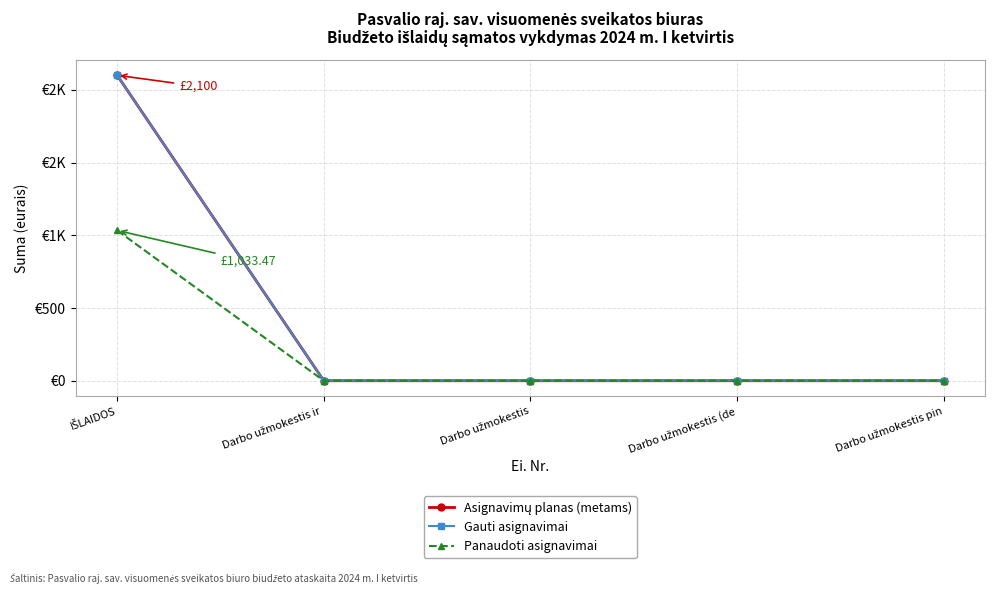

What is the average value of the Asignavimų planas (metams) series?

420.0